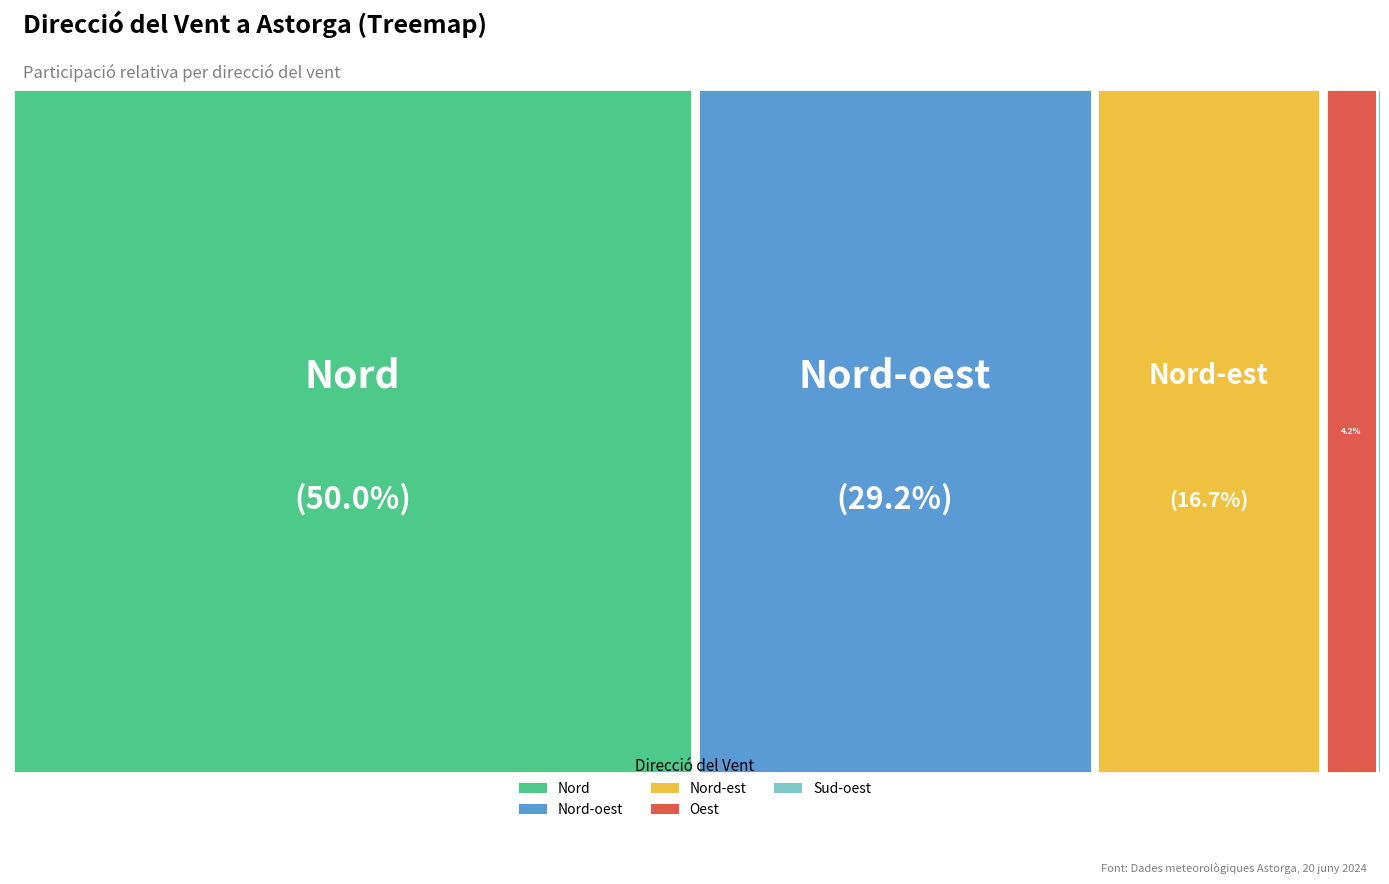

Is there any slice that represents more than half of the pie?

No